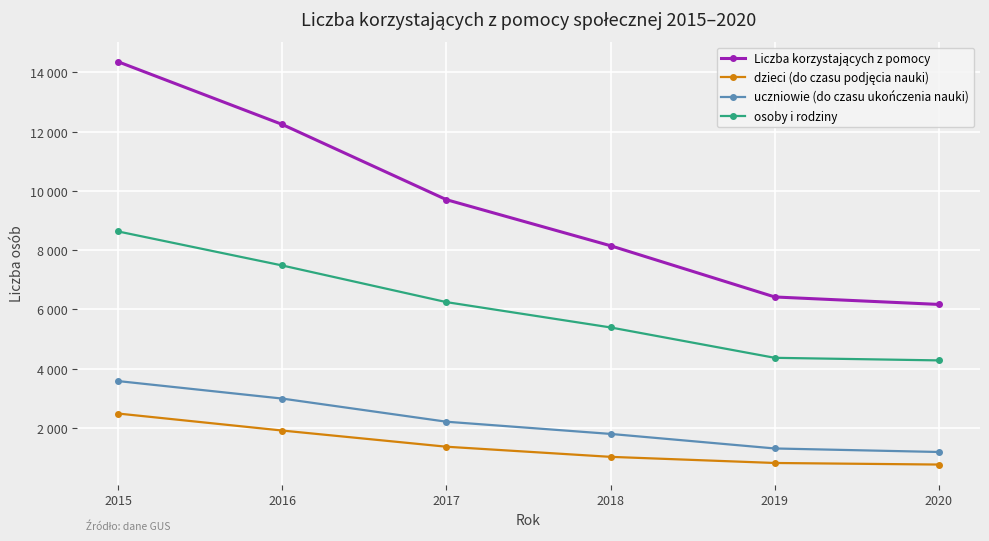

True or false: uczniowie (do czasu ukończenia nauki) and dzieci (do czasu podjęcia nauki) cross at least once.

False